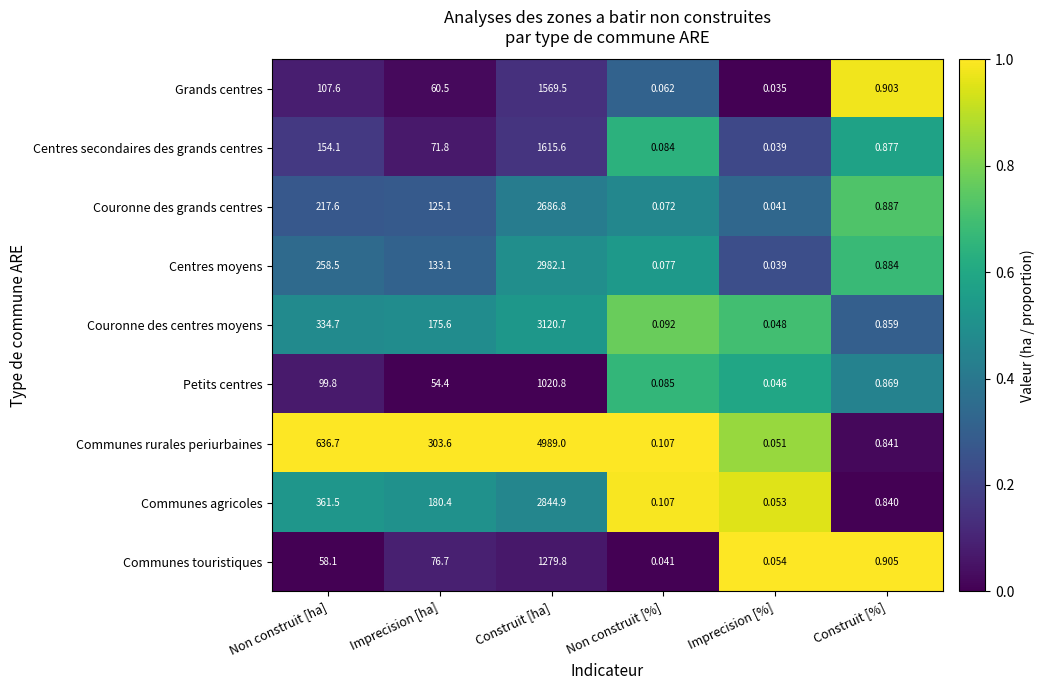

List the series in order of their peak value, highest first.

Communes rurales periurbaines, Couronne des centres moyens, Centres moyens, Communes agricoles, Couronne des grands centres, Centres secondaires des grands centres, Grands centres, Communes touristiques, Petits centres